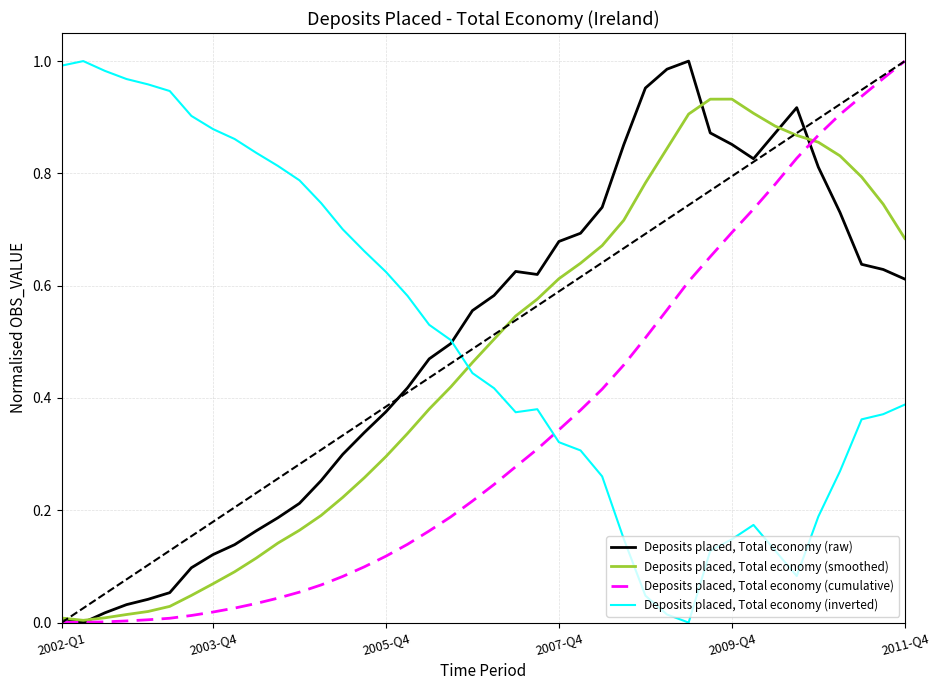

After their last crossing, which series has the higher values: Deposits placed, Total economy (cumulative) or Deposits placed, Total economy (inverted)?

Deposits placed, Total economy (cumulative)